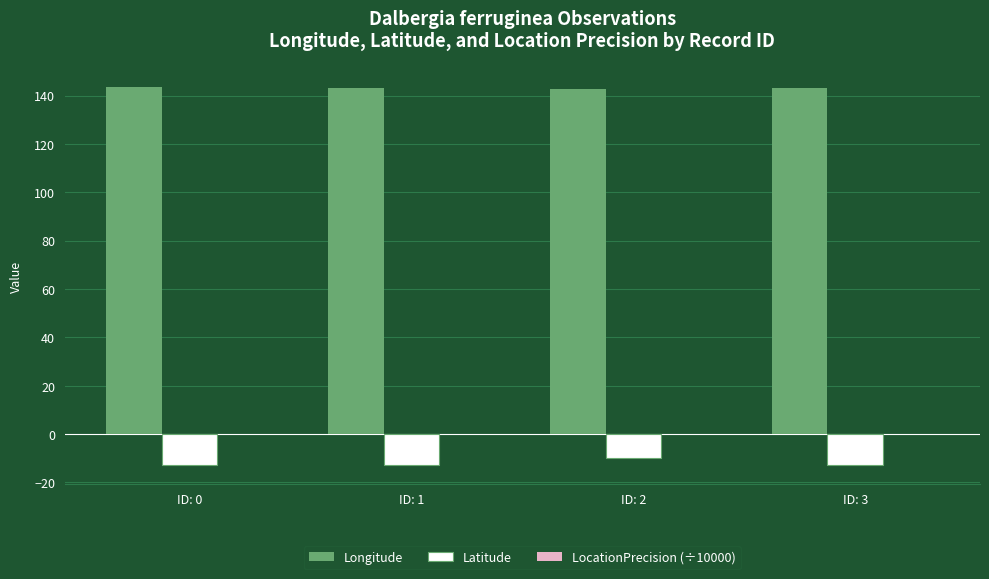

Is it true that Latitude equals -12.6 at ID: 0?

True